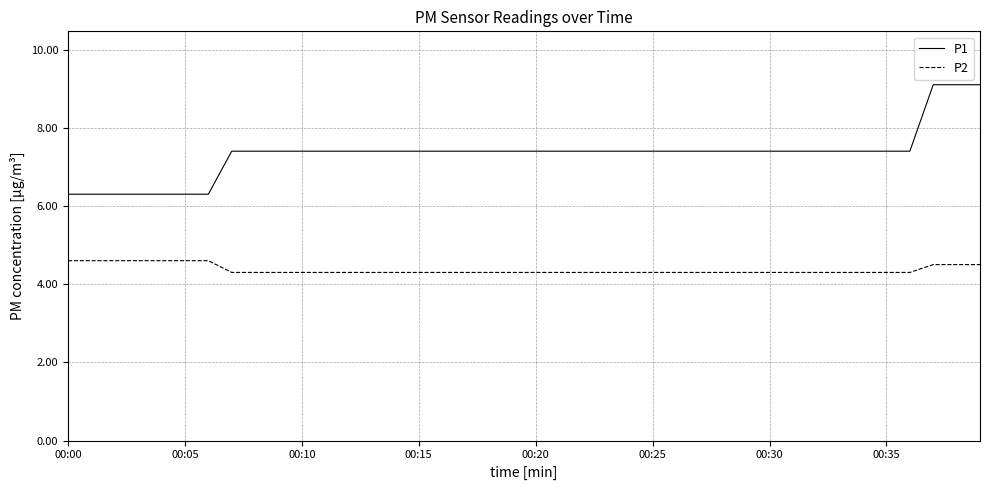

Rank the series by their maximum value, from lowest to highest.

P2, P1